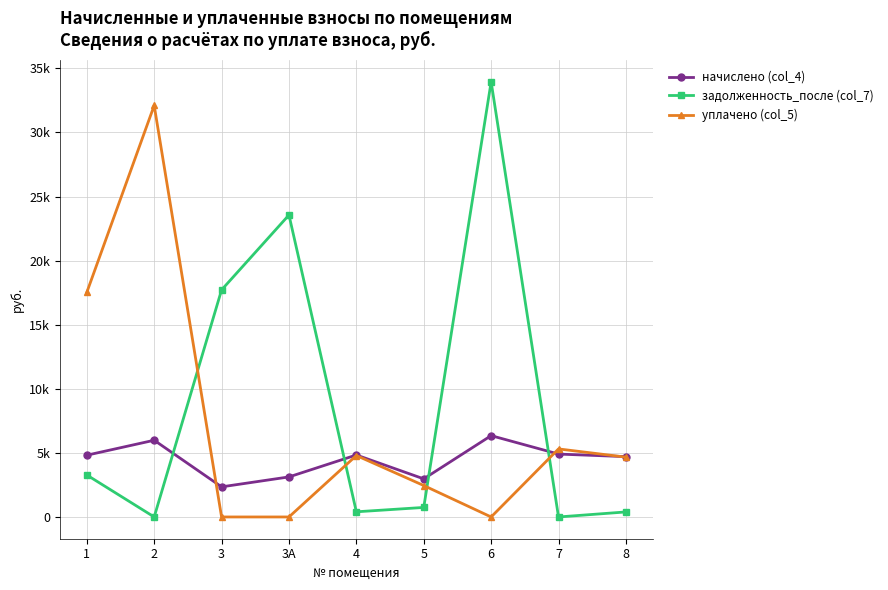

Which category has the highest value across all series?

6